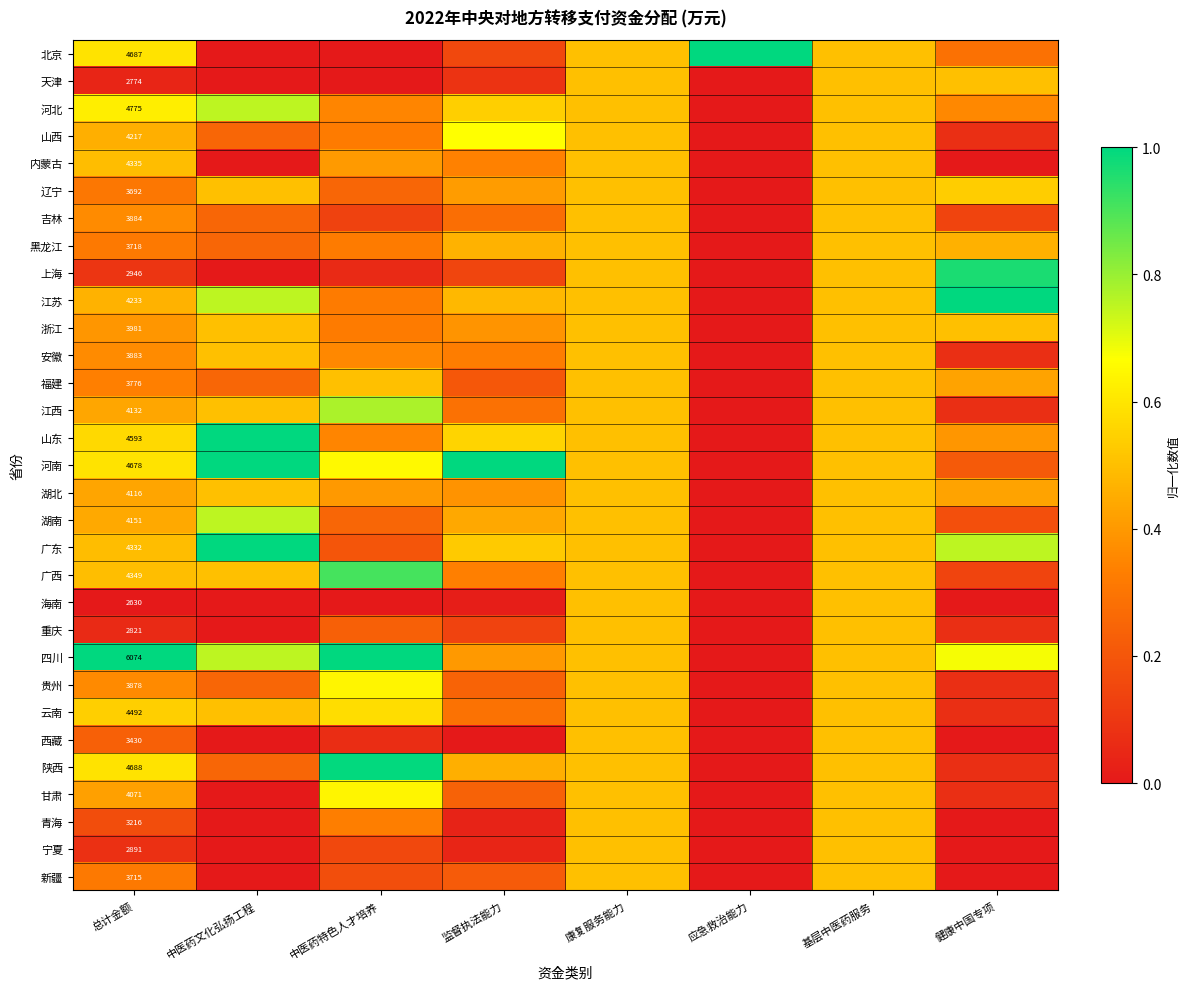

At which category does the chart reach its minimum across all series?

中医药文化弘扬工程